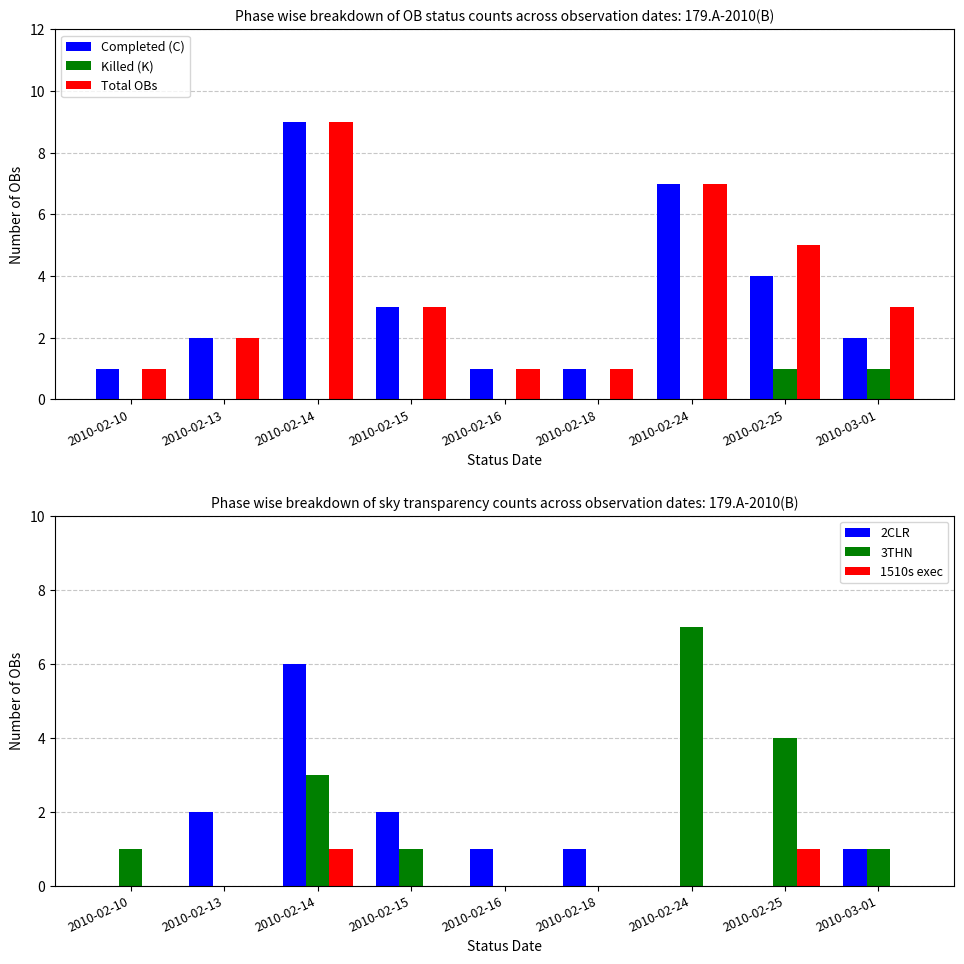

Reading left to right, transcribe all the data shown in this chart.

Completed (C): 2010-02-10=1	2010-02-13=2	2010-02-14=9	2010-02-15=3	2010-02-16=1	2010-02-18=1	2010-02-24=7	2010-02-25=4	2010-03-01=2
Killed (K): 2010-02-10=0	2010-02-13=0	2010-02-14=0	2010-02-15=0	2010-02-16=0	2010-02-18=0	2010-02-24=0	2010-02-25=1	2010-03-01=1
Total OBs: 2010-02-10=1	2010-02-13=2	2010-02-14=9	2010-02-15=3	2010-02-16=1	2010-02-18=1	2010-02-24=7	2010-02-25=5	2010-03-01=3
2CLR: 2010-02-10=0	2010-02-13=2	2010-02-14=6	2010-02-15=2	2010-02-16=1	2010-02-18=1	2010-02-24=0	2010-02-25=0	2010-03-01=1
3THN: 2010-02-10=1	2010-02-13=0	2010-02-14=3	2010-02-15=1	2010-02-16=0	2010-02-18=0	2010-02-24=7	2010-02-25=4	2010-03-01=1
1510s exec: 2010-02-10=0	2010-02-13=0	2010-02-14=1	2010-02-15=0	2010-02-16=0	2010-02-18=0	2010-02-24=0	2010-02-25=1	2010-03-01=0